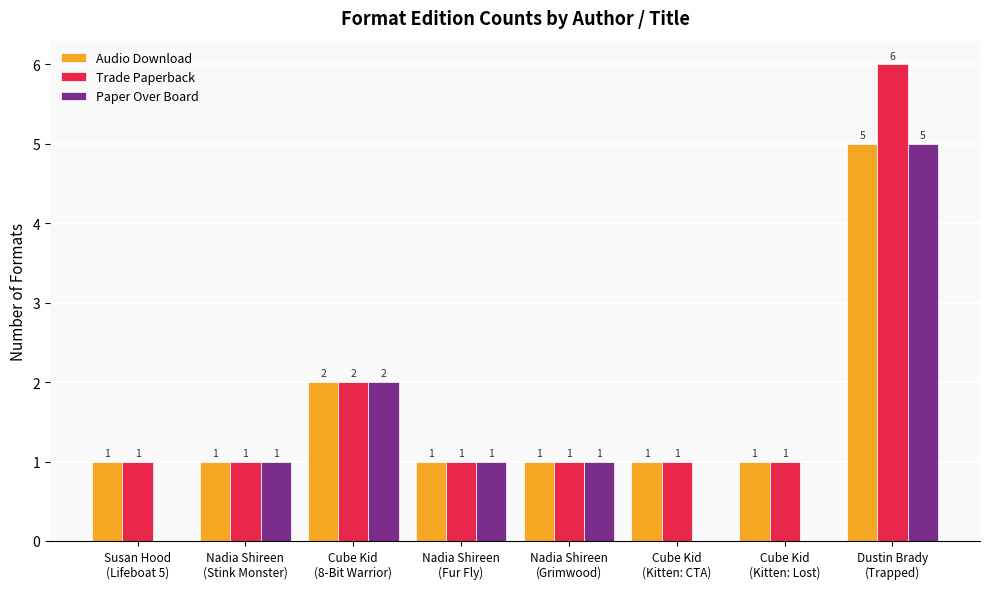

What is the total value across all series at Cube Kid
(Kitten: Lost)?

2